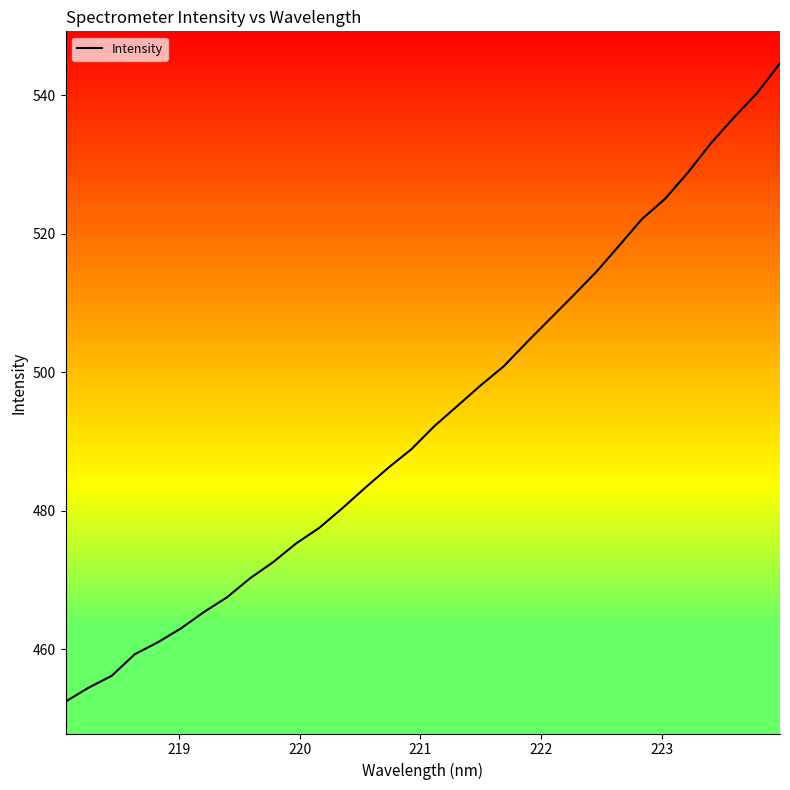

Count the number of values greater than 492.

16